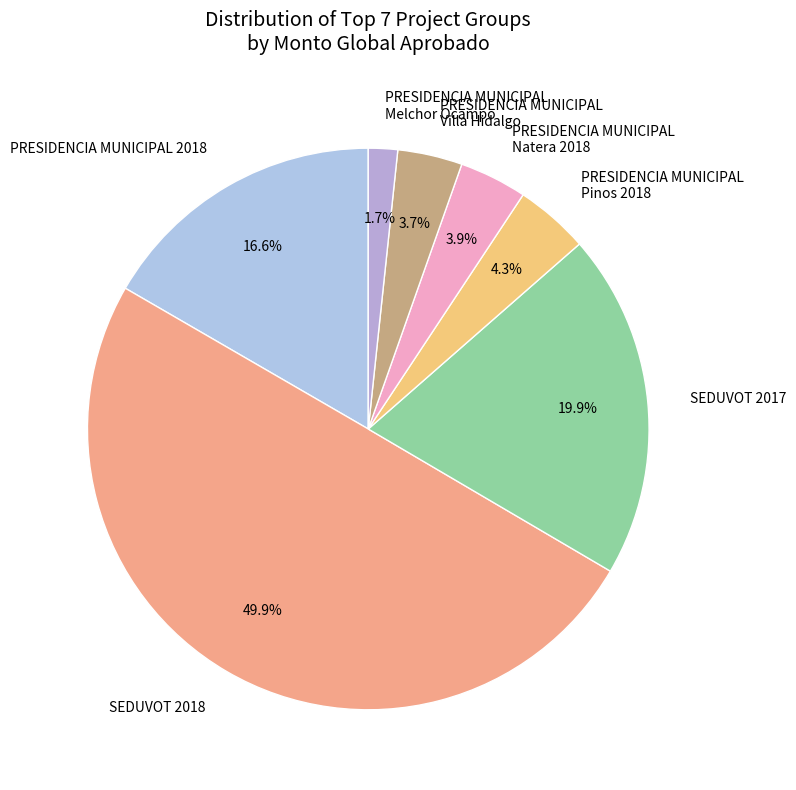

Does PRESIDENCIA MUNICIPAL Melchor Ocampo represent more than half of the total?

No